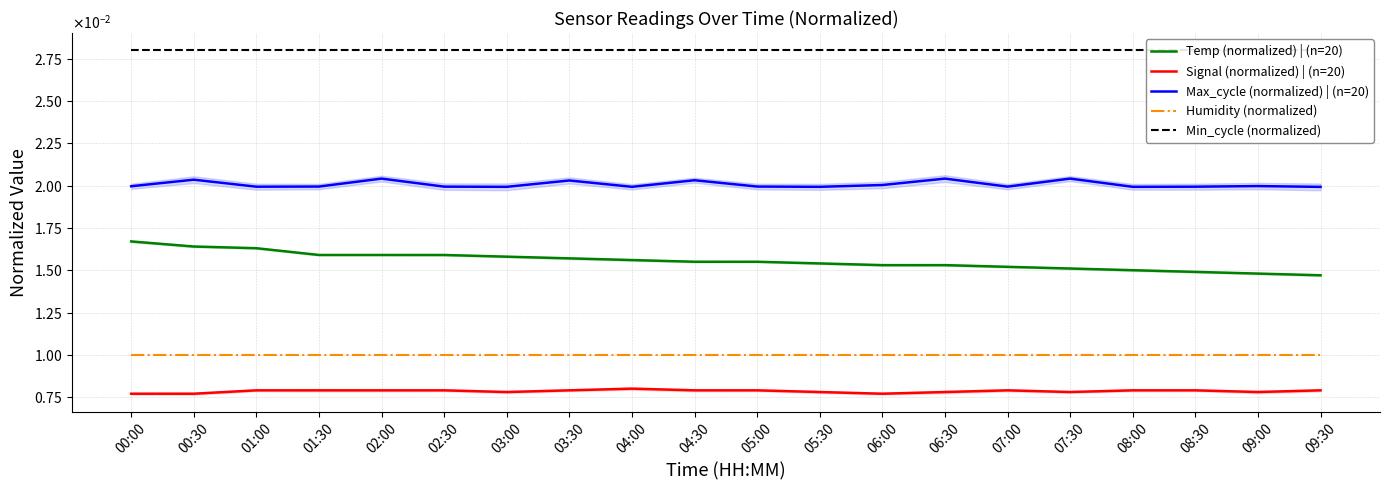

Is this an area chart (filled region under the line)?

No